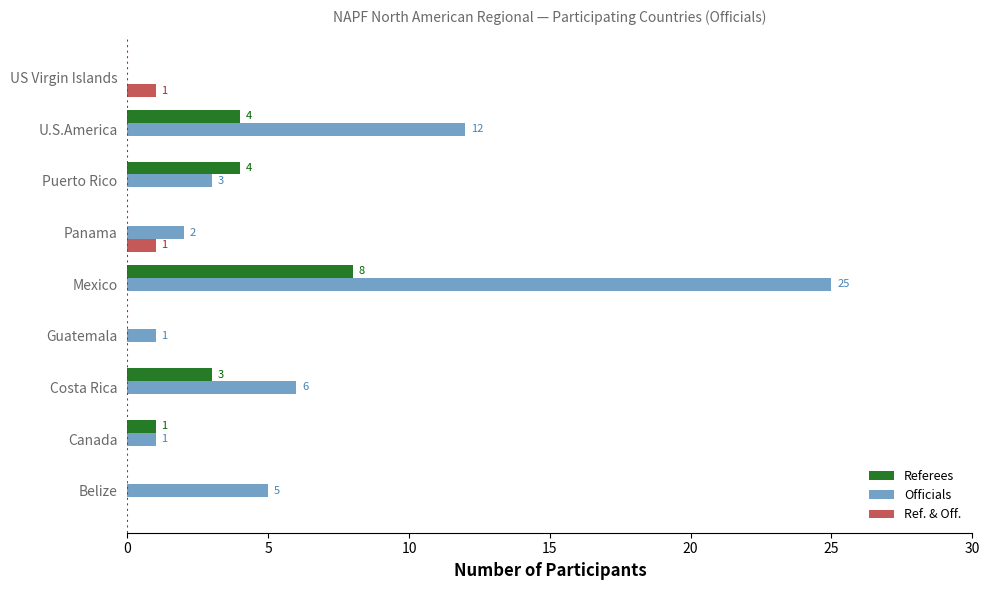

The value of Referees at Canada is 2. True or false?

False